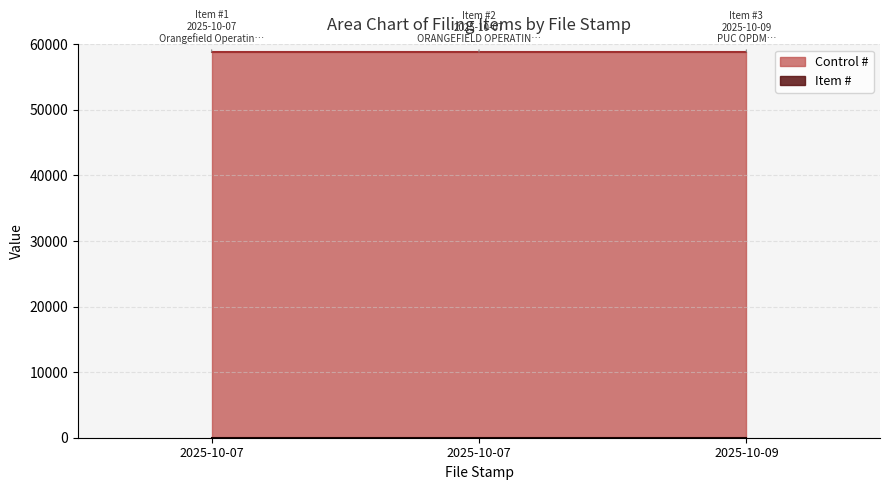

Is it true that the value at 2025-10-09 is 3?

True